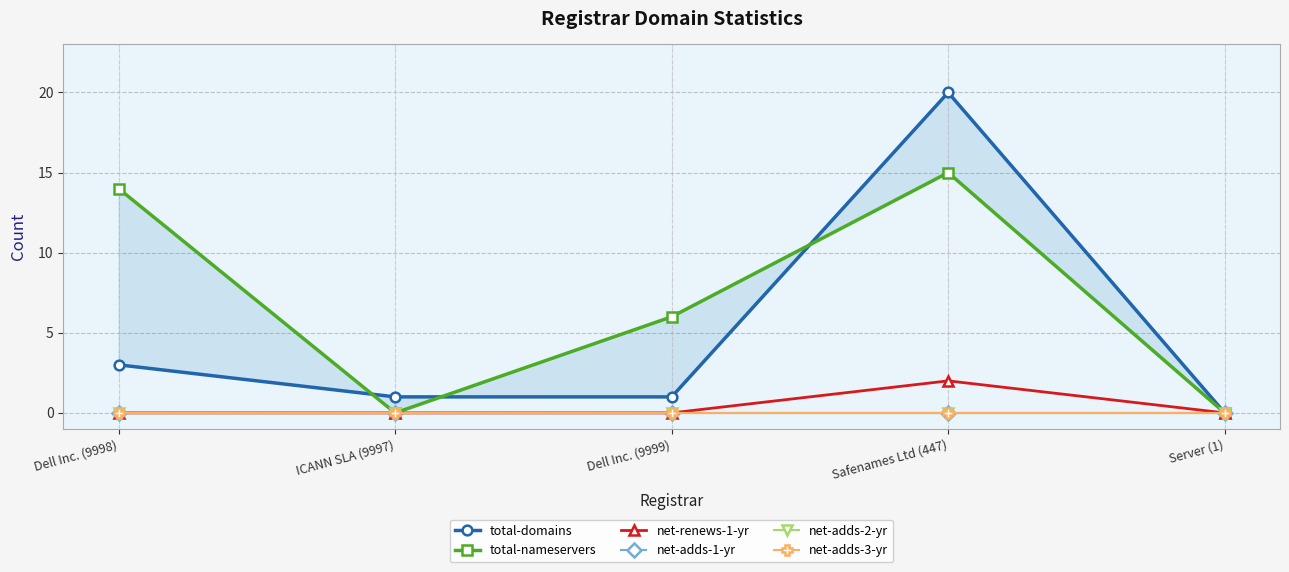

What is the total value across all series at Safenames Ltd (447)?

37